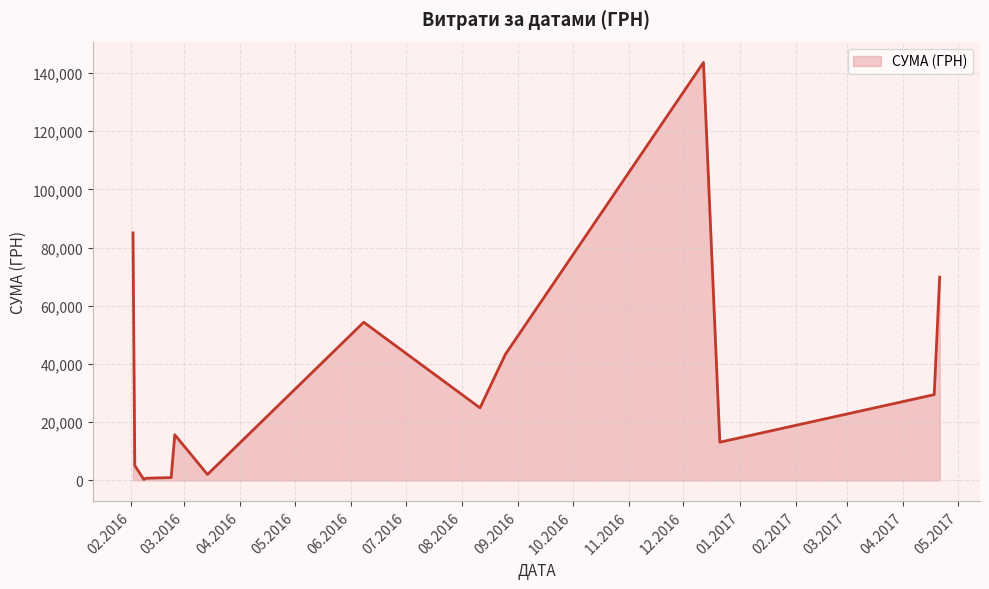

What is the maximum value shown in the chart?

143568.0